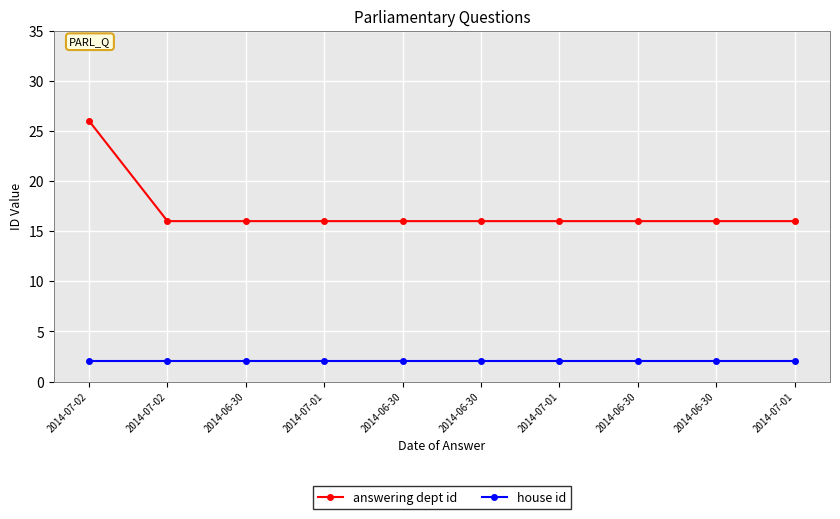

At which category does the chart reach its peak across all series?

2014-07-02